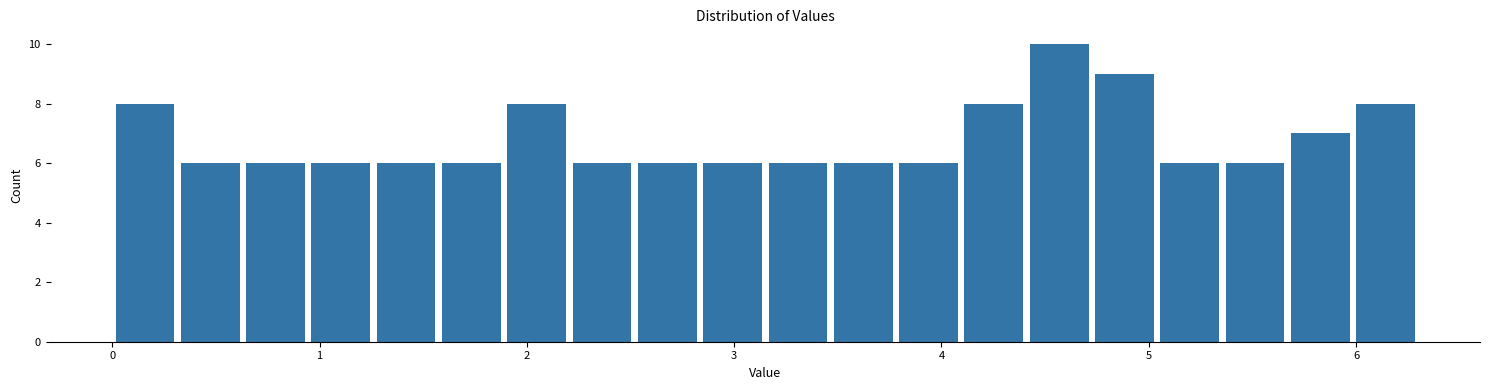

Read against the x-axis, roughly where is the centre of the tallest bar?

4.6